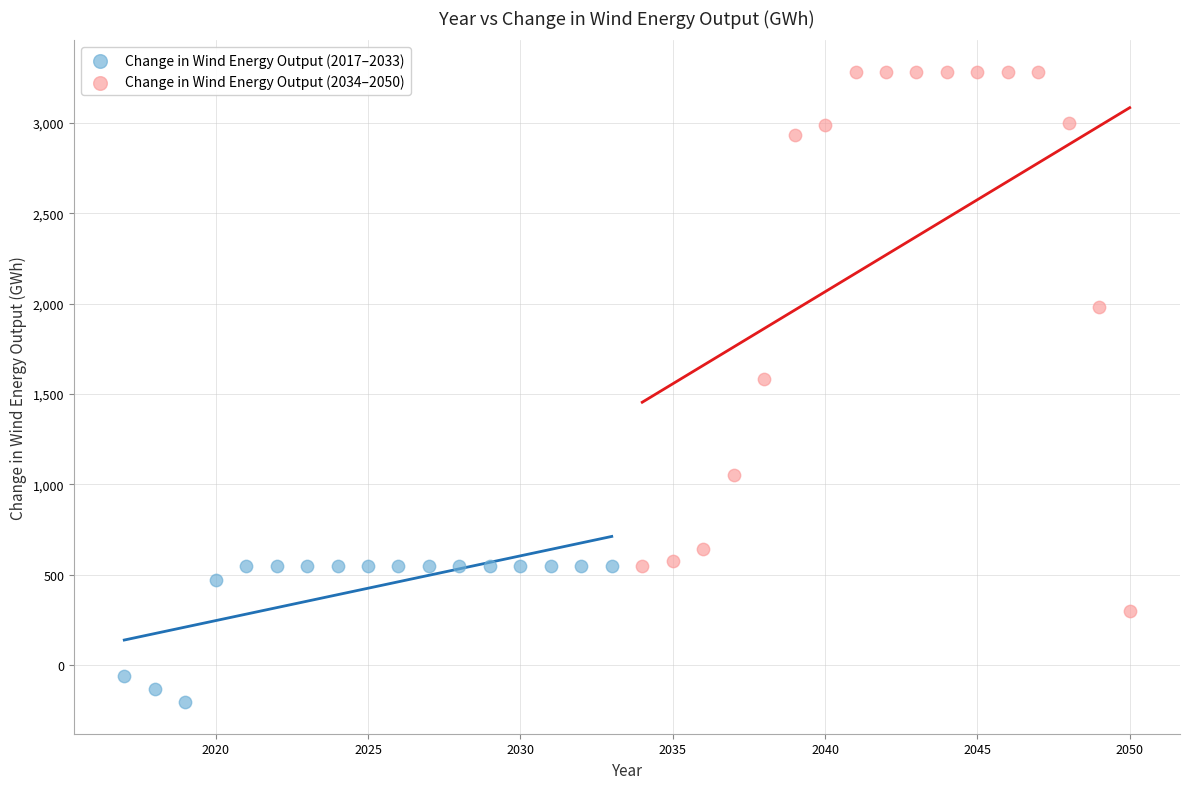

Which series has the largest Y range (max minus min)?

Change in Wind Energy Output (2034–2050)